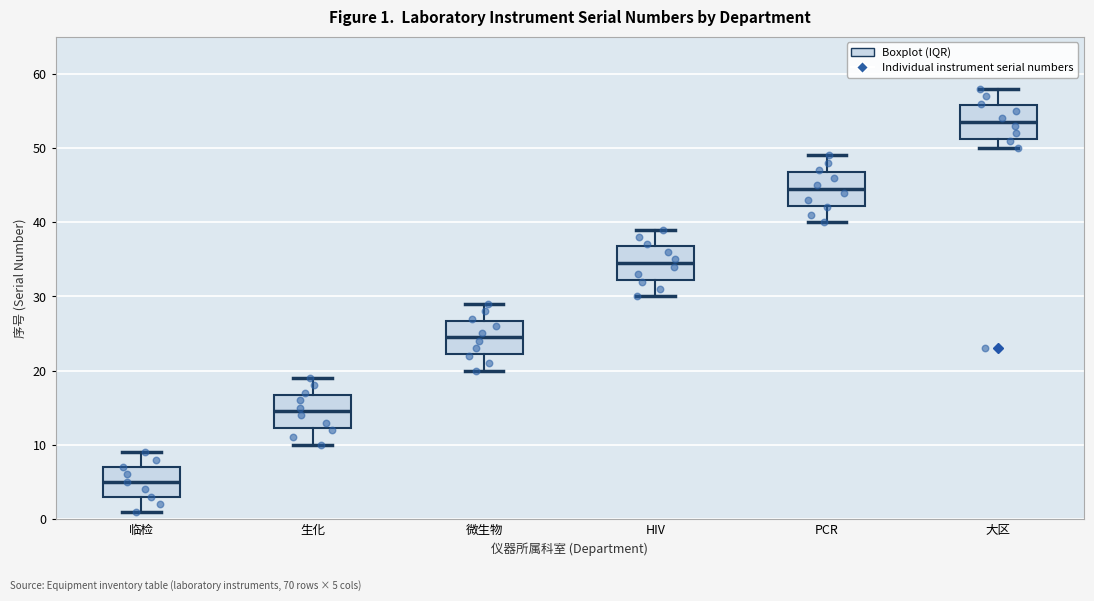

Which box has the highest median line?

大区